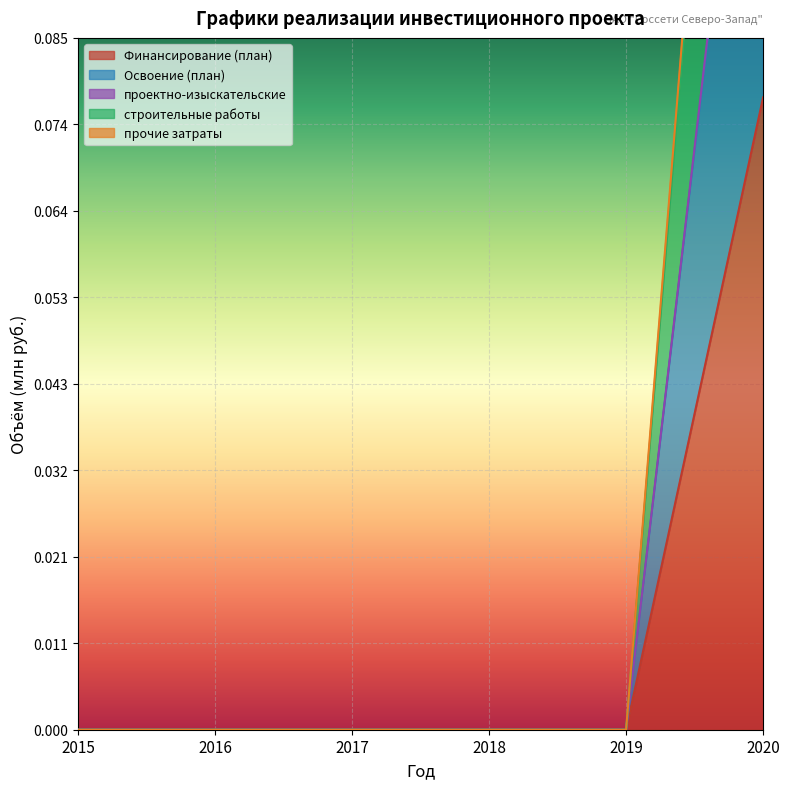

At which label does проектно-изыскательские reach its minimum?

2015